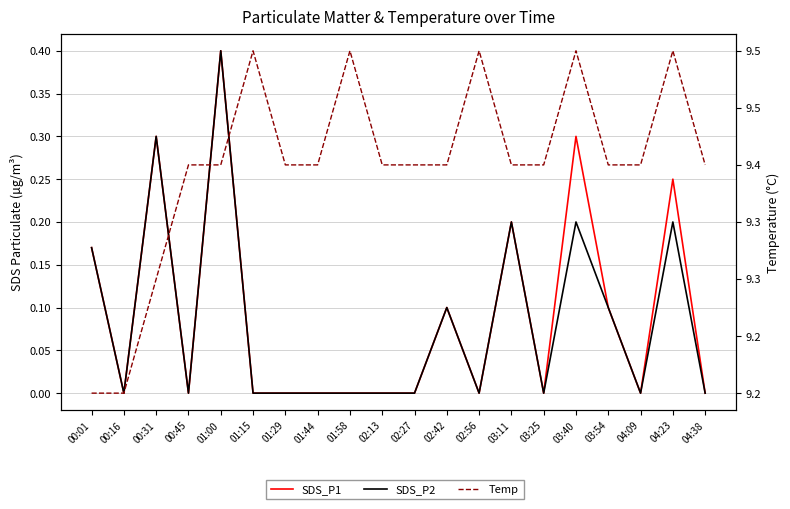

Is it true that Temp equals 9.4 at 02:13?

True